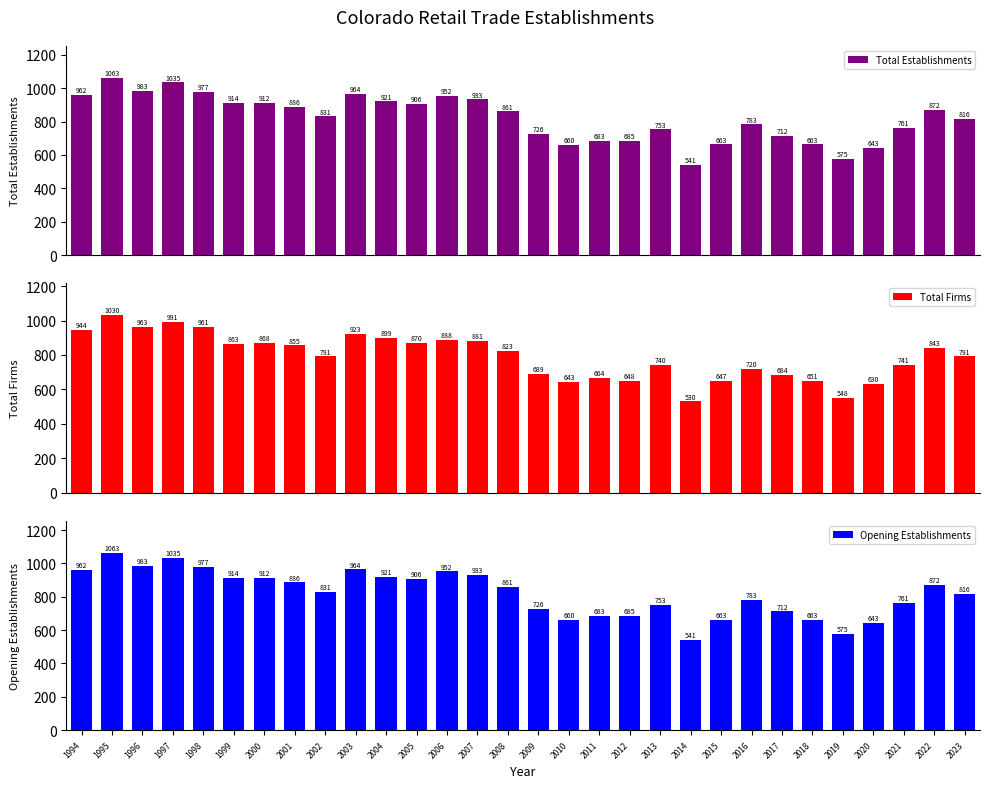

How many groups of bars are there?

30